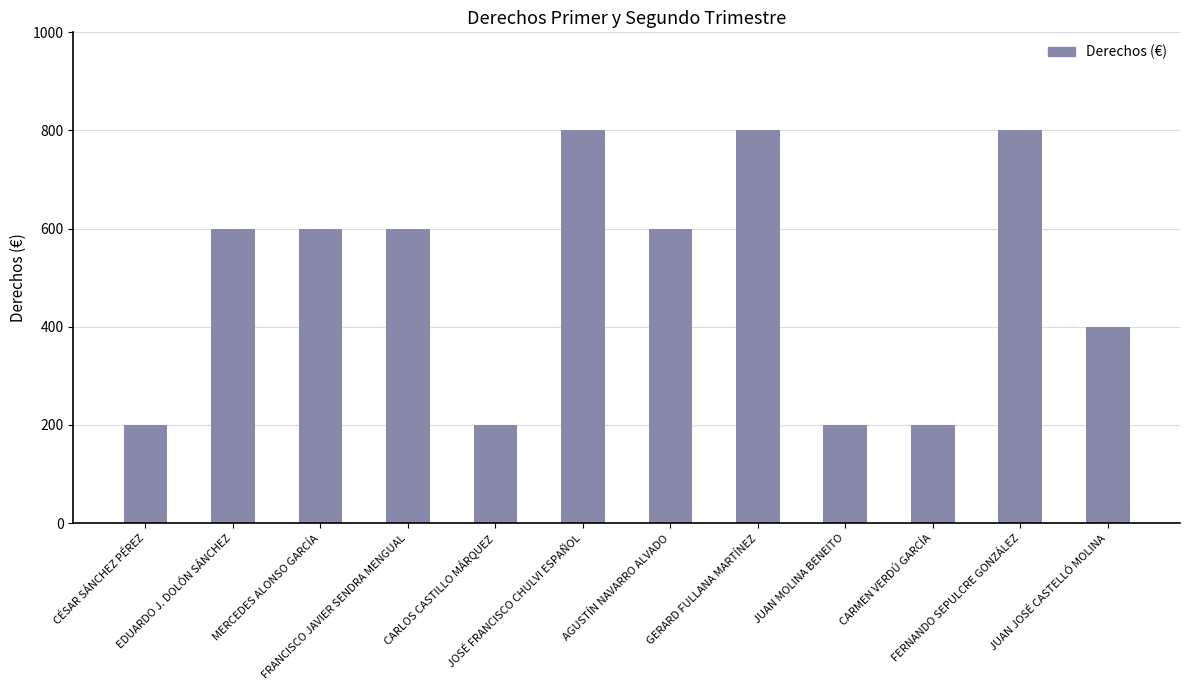

What is the average value?

500